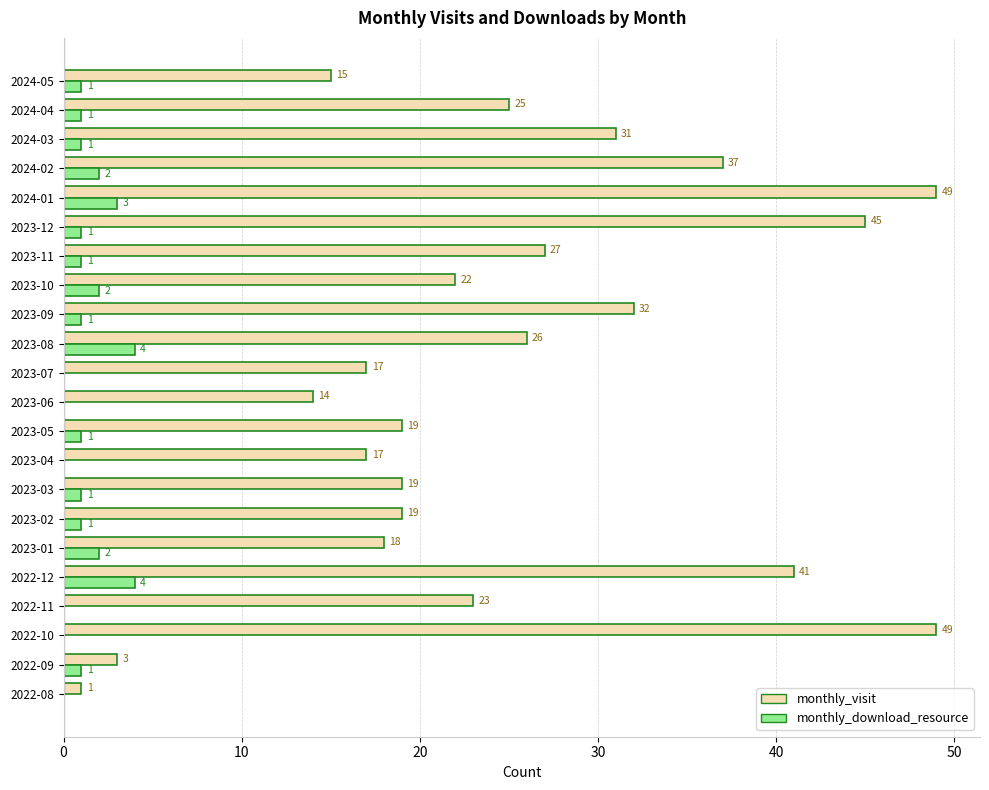

Which series has the largest range (max minus min)?

monthly_visit